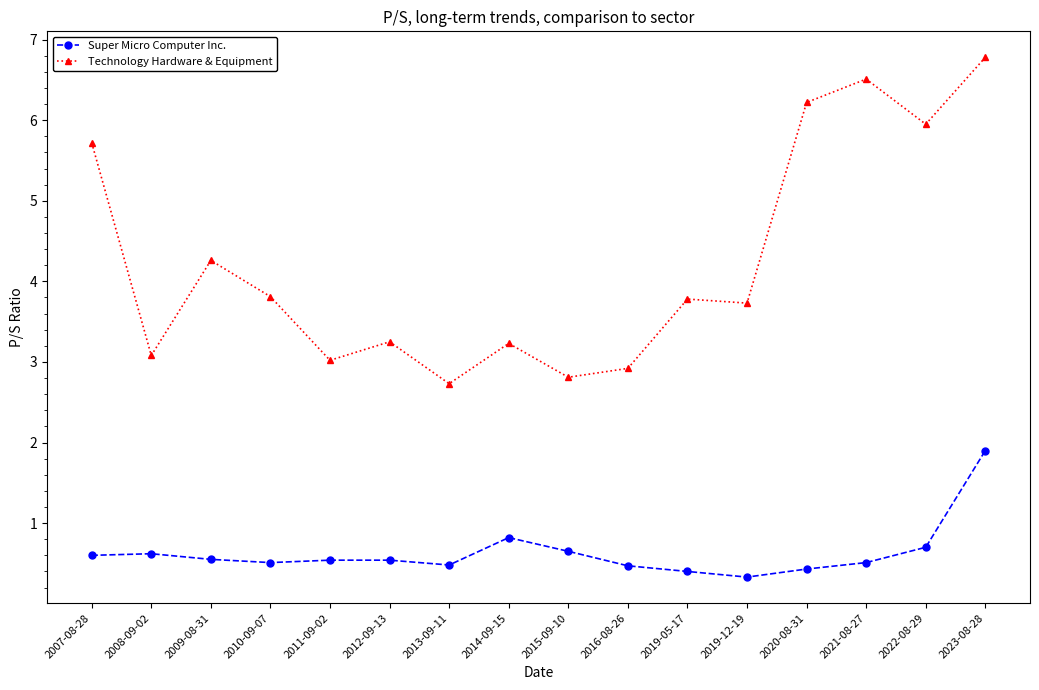

True or false: Super Micro Computer Inc. has more than 1 interior local peaks.

True